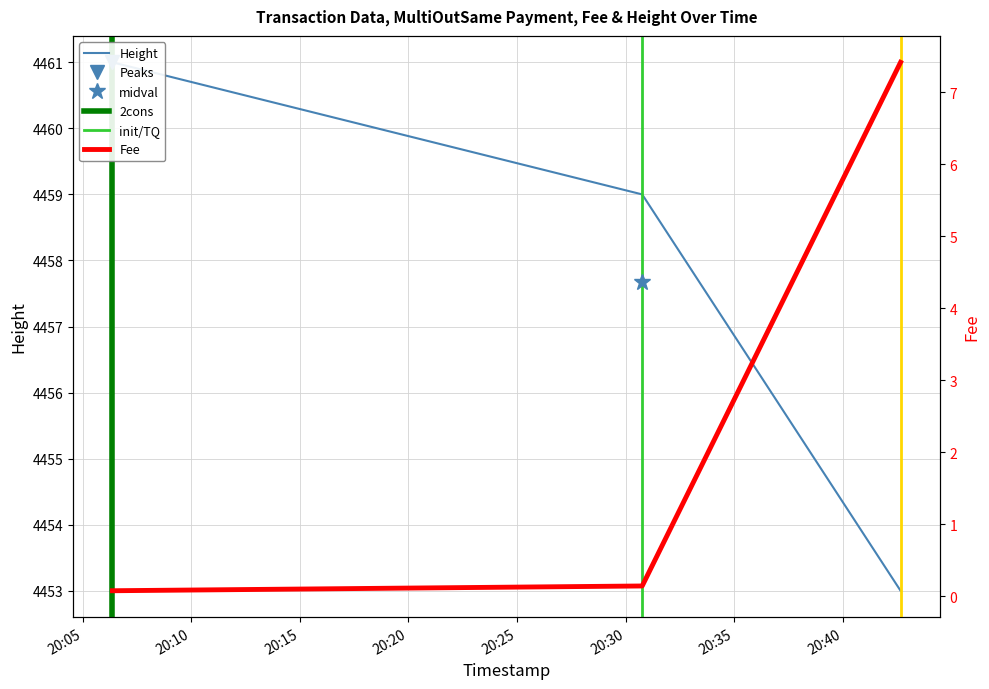

What is the label of the 2nd point from the right?

2019-01-22 20:30:46